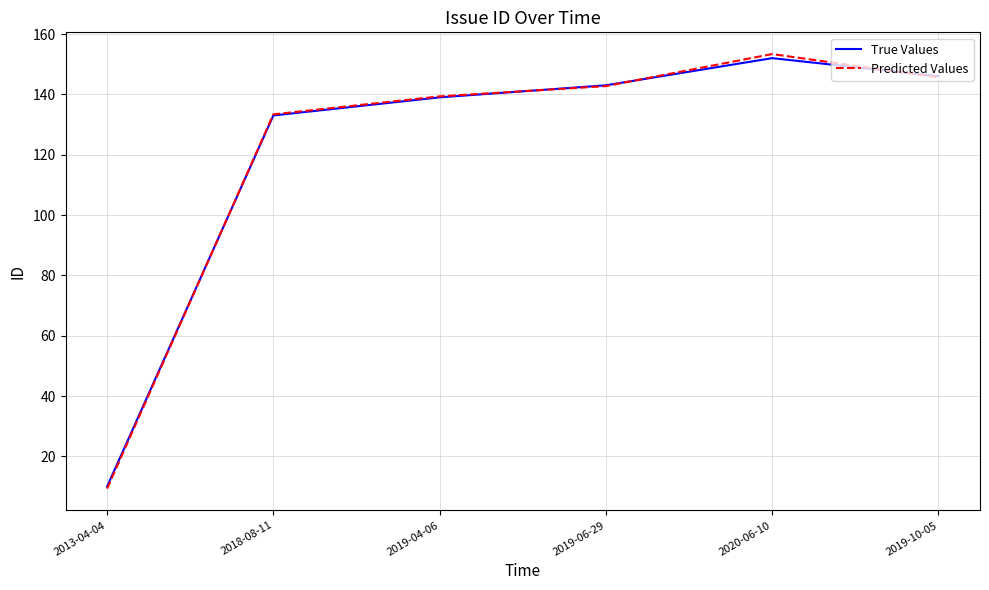

Is it true that Predicted Values equals 38.0 at 2019-06-29?

False